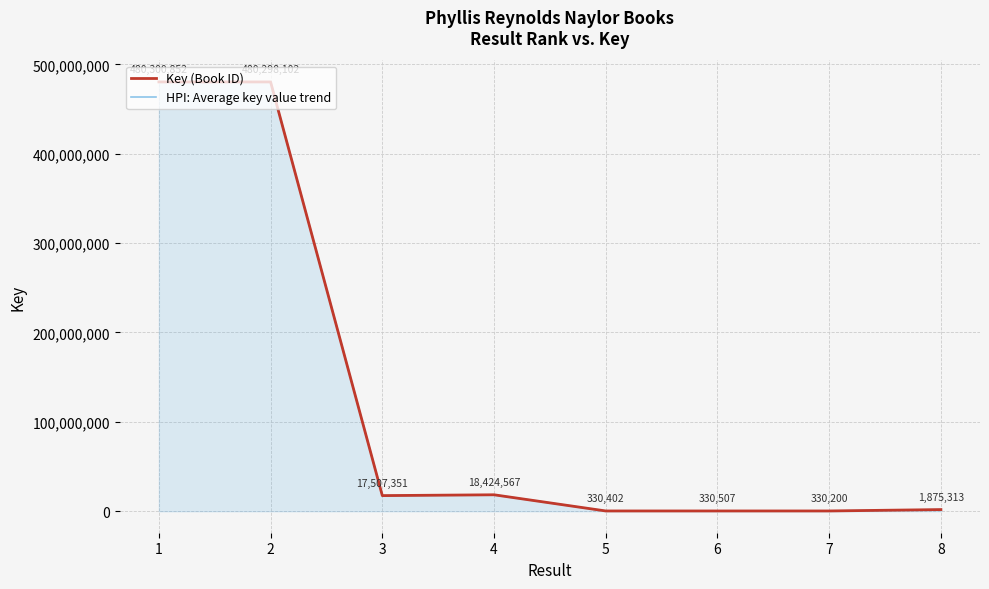

Which series has the largest total across all categories?

Key (Book ID)